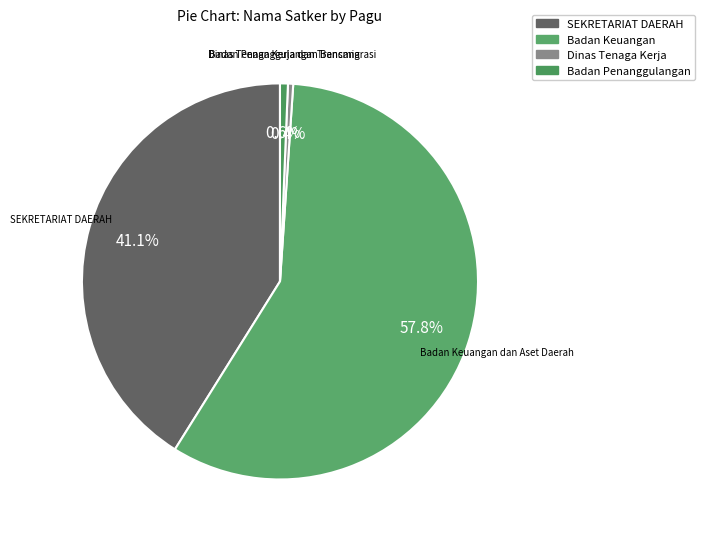

To the nearest percent, what percentage of the pie is SEKRETARIAT DAERAH?

41%